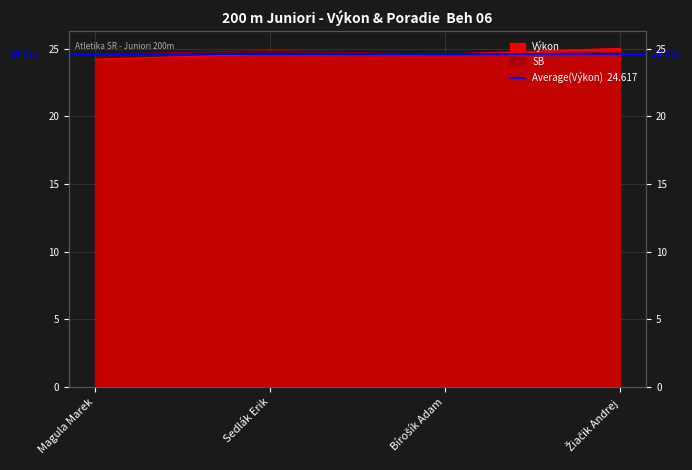

Read the Výkon value at Žiačik Andrej.

25.0